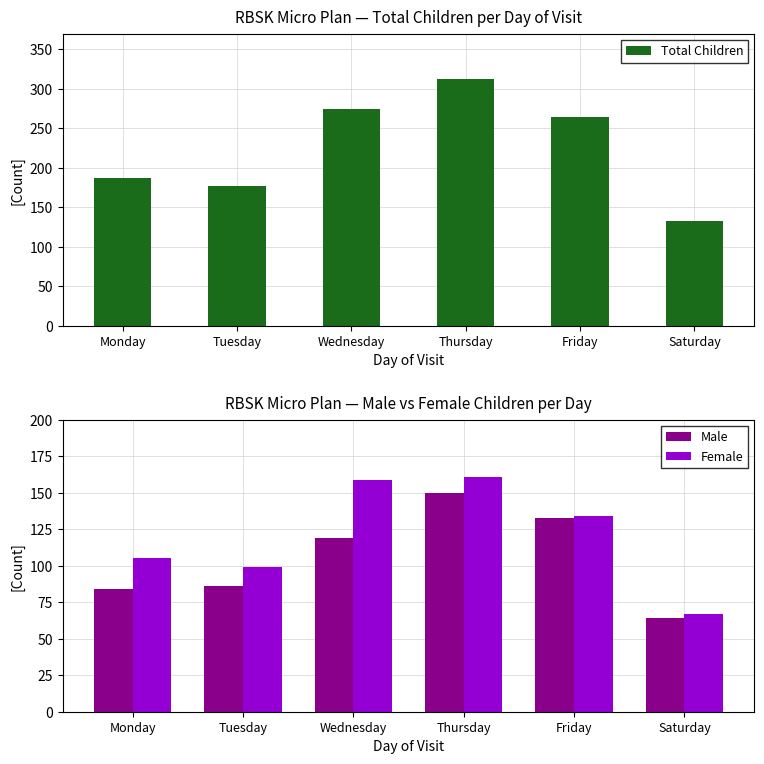

Does the chart contain any negative values?

No